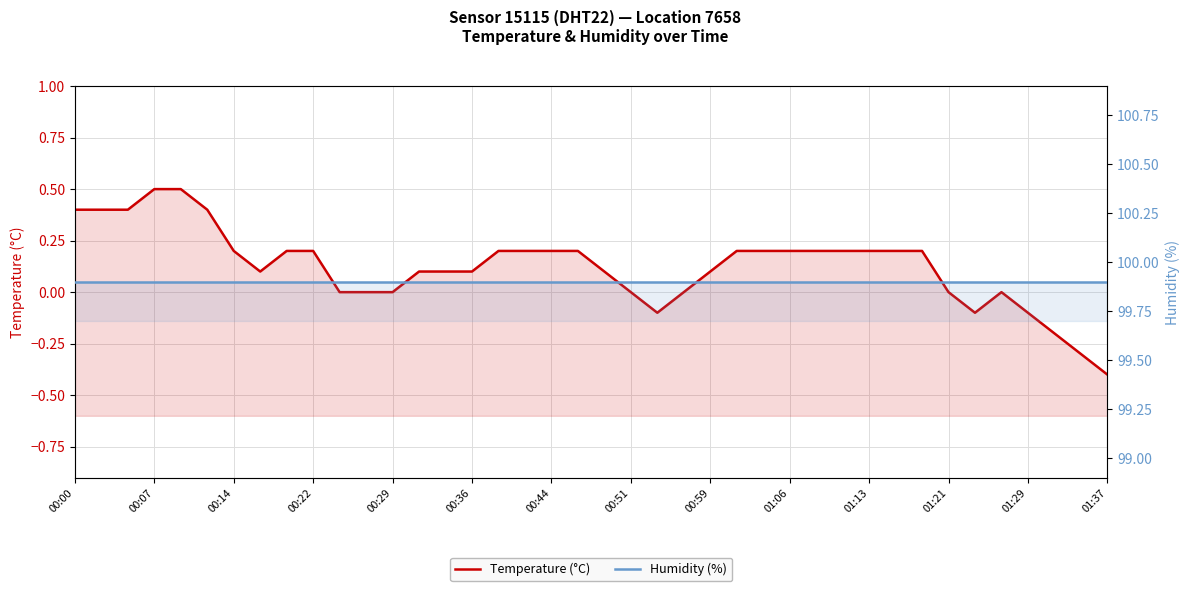

What is the value of the Humidity (%) point at the 4th from the left?

99.9